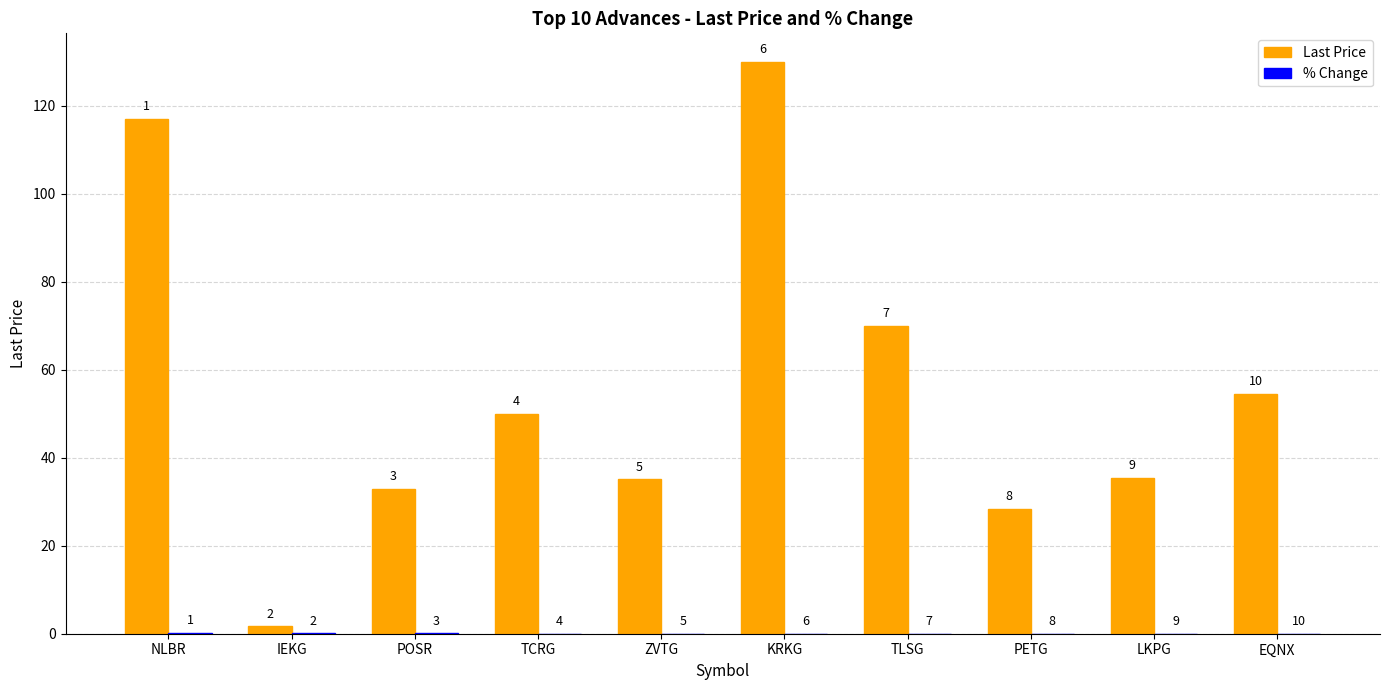

What is the average value of the Last Price series?

55.5